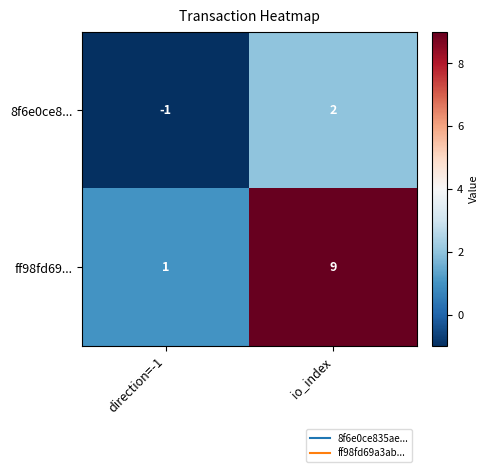

What is the greatest value displayed?

9